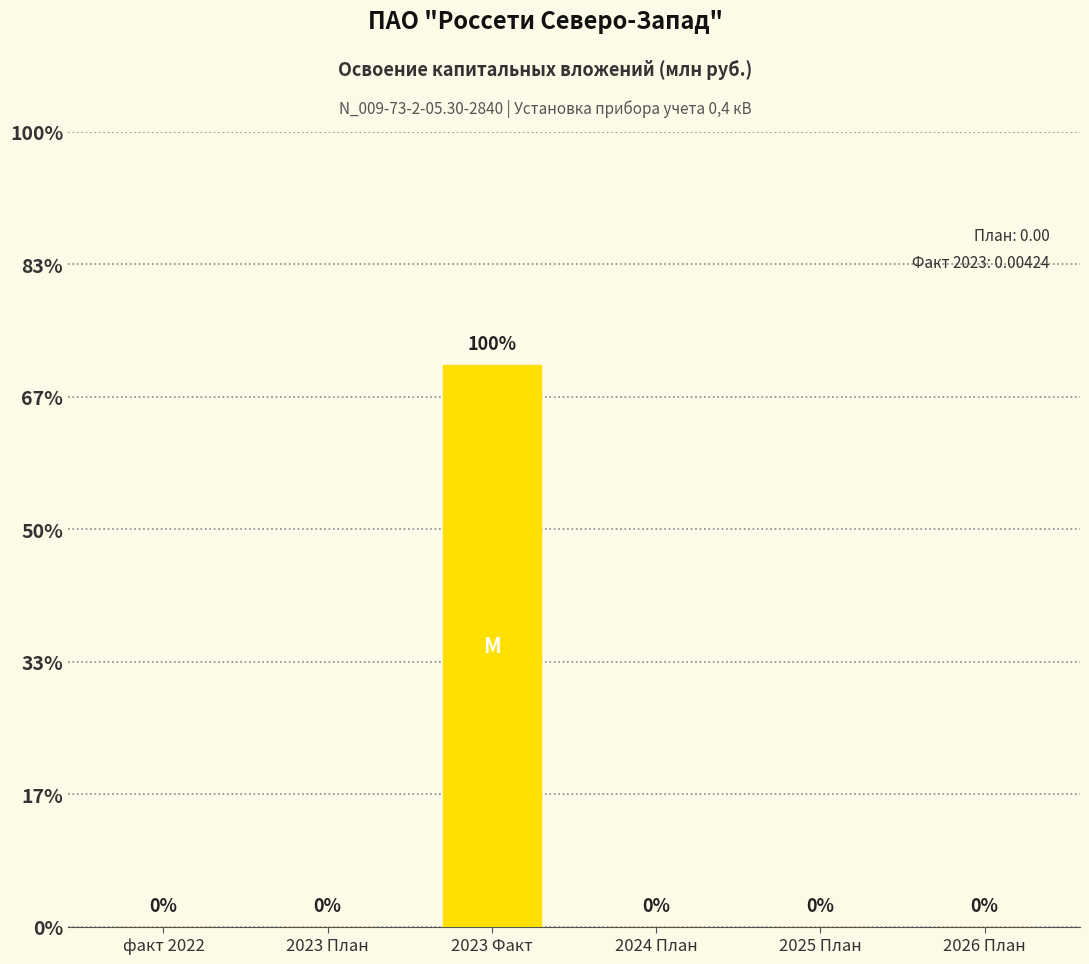

List the labels in order of value, smallest first.

факт 2022, 2023 План, 2024 План, 2025 План, 2026 План, 2023 Факт